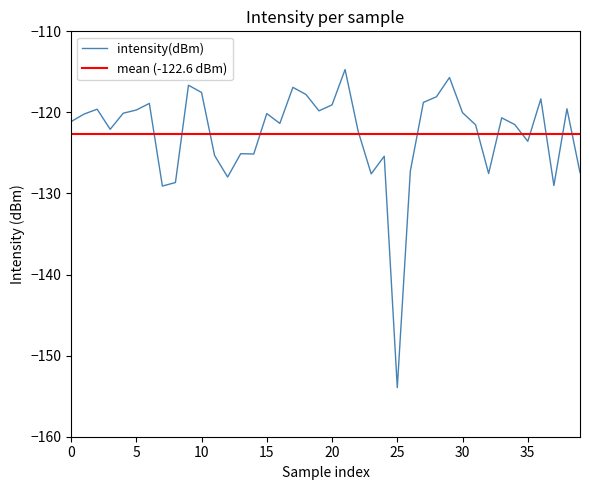

What is the difference between the maximum and minimum values?

39.2